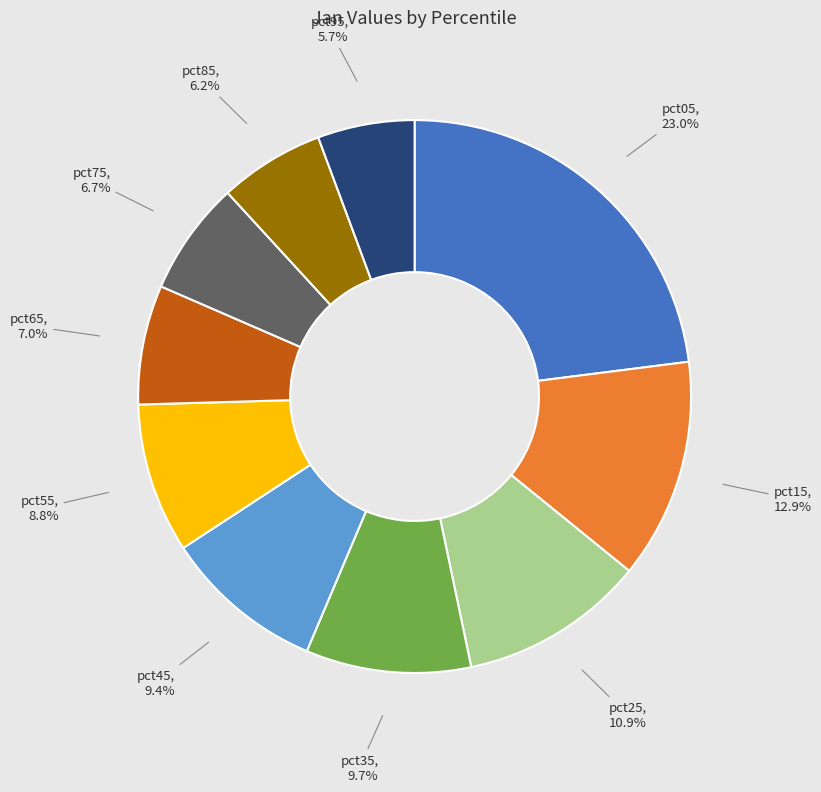

Is there a majority slice in this chart?

No